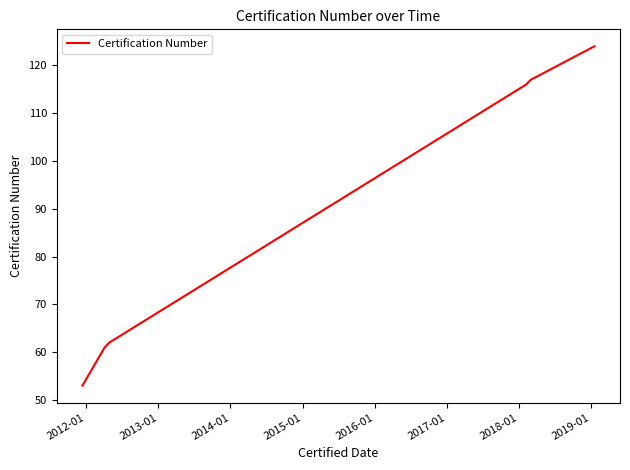

What is the average value?

89